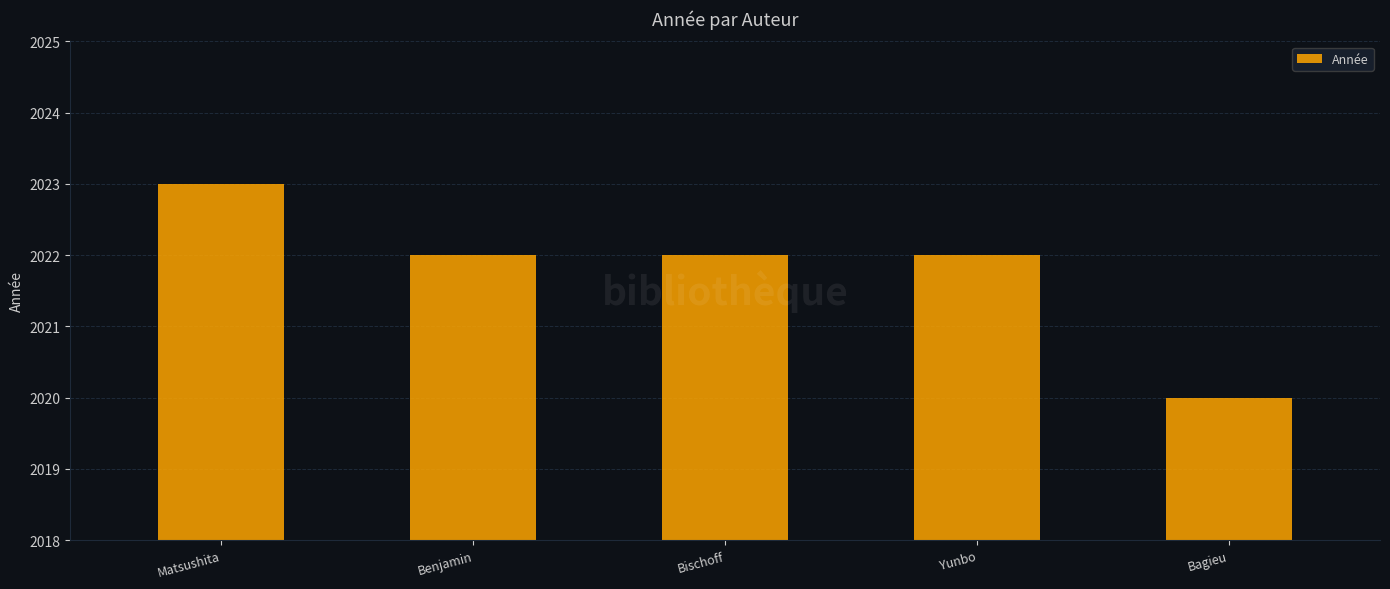

The chart shows a value of 2022 at Benjamin. True or false?

True